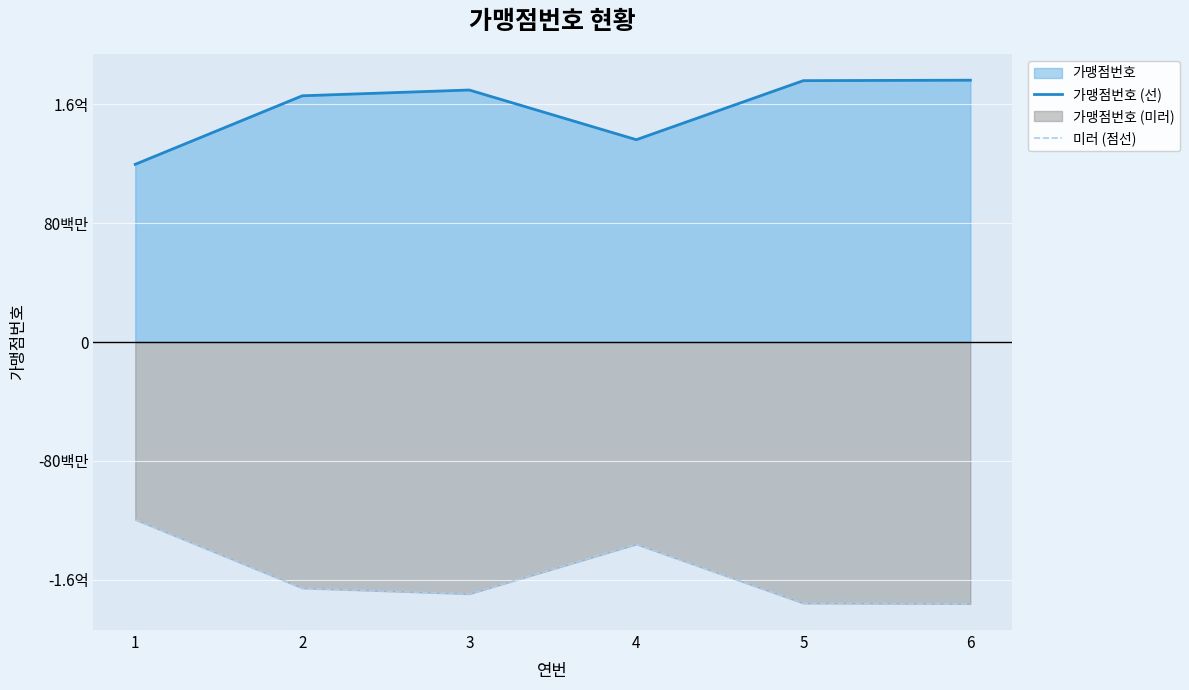

Where is 가맹점번호 (선) nearest to the value 147982375?

4